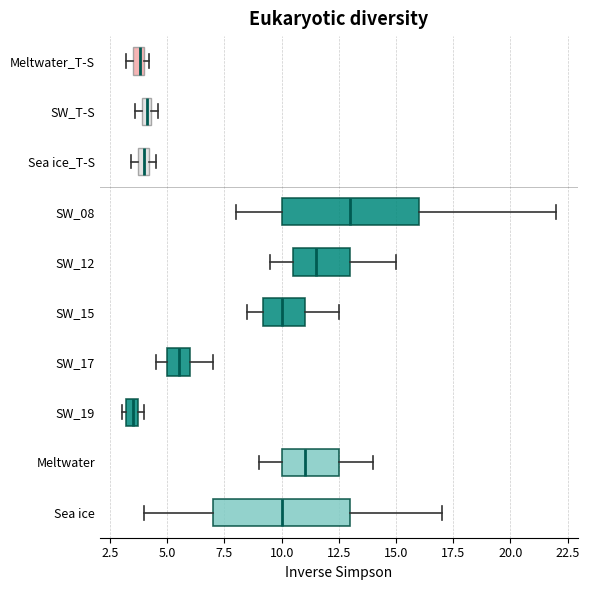

Where is the left edge of the box for SW_08 on the x-axis? The values are not printed on the chart, so give them approximately, as read against the axis.

10.0